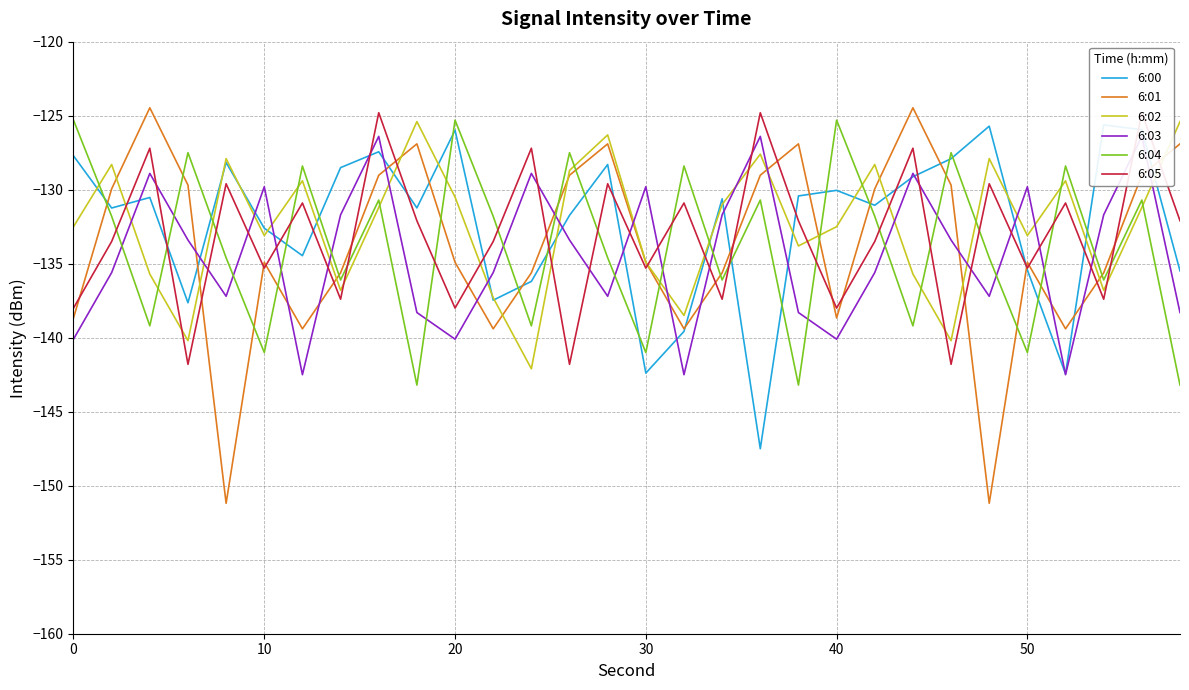

What is the lowest value of the 6:02 series?

-142.1